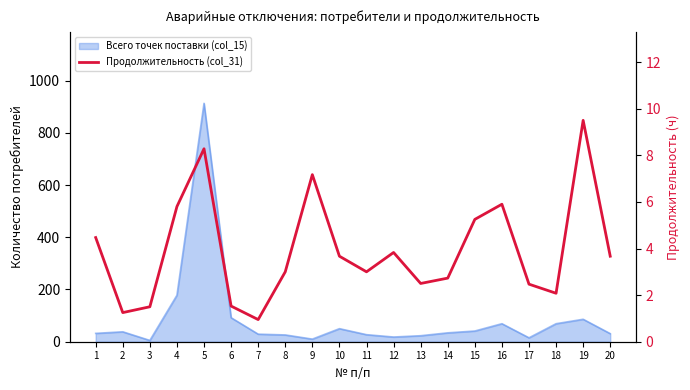

How many points are higher than both their immediate neighbors (excluding endpoints)?

5